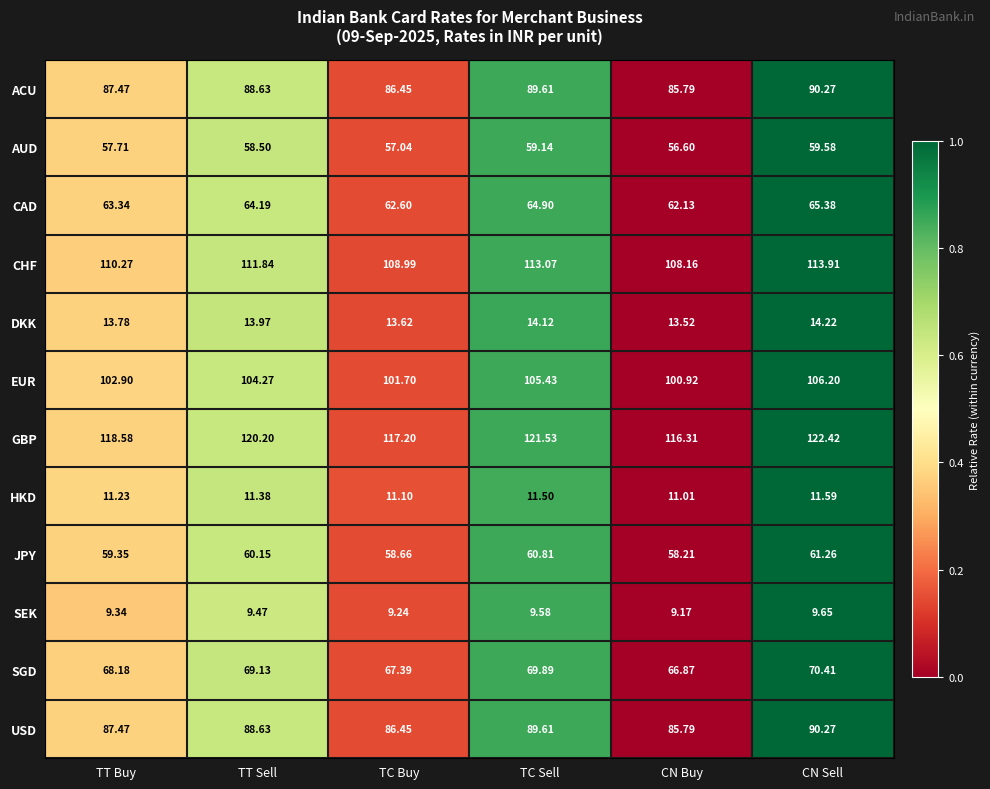

List the labels in order of USD value, smallest first.

CN Buy, TC Buy, TT Buy, TT Sell, TC Sell, CN Sell